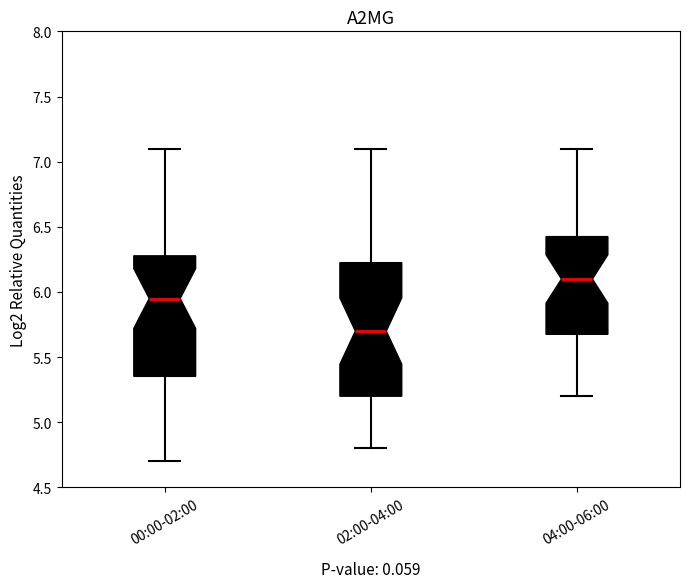

Where does the lower whisker of the box for 04:00-06:00 end on the y-axis? The values are not printed on the chart, so give them approximately, as read against the axis.

5.20